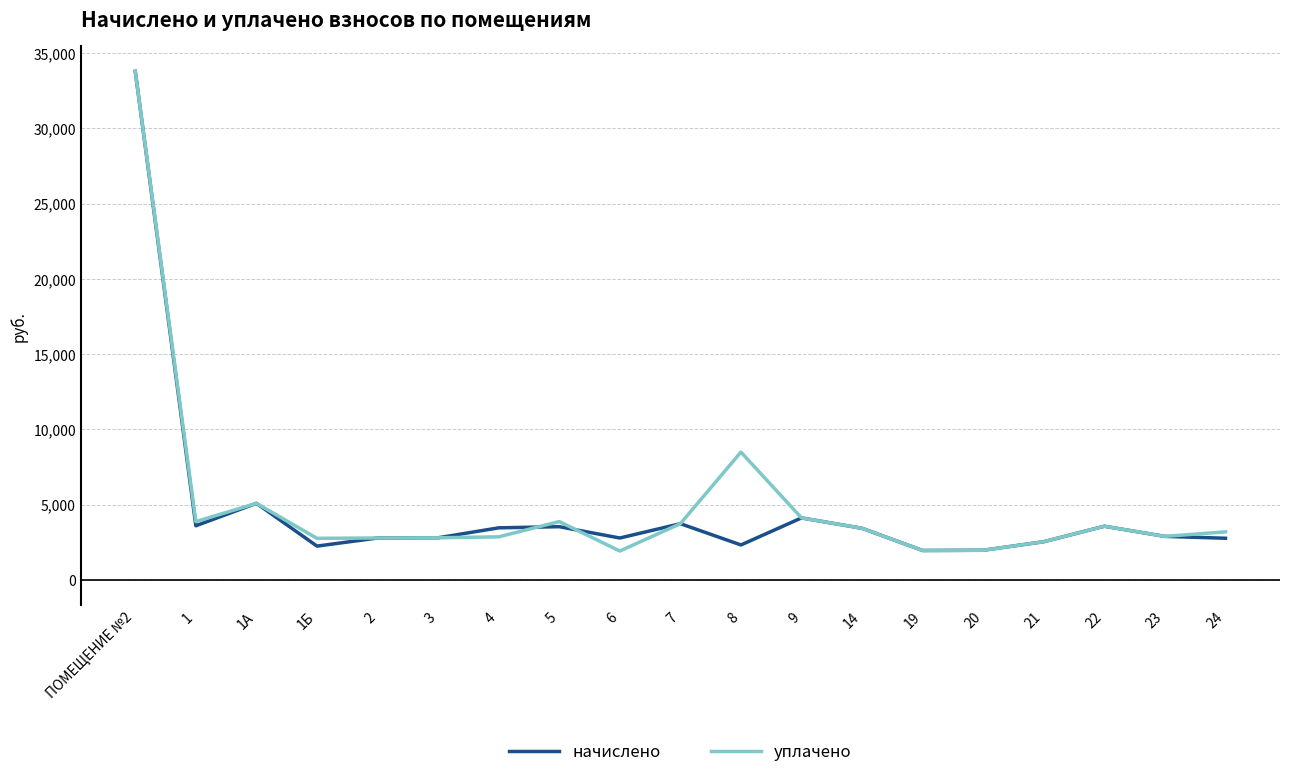

At 6, list the series in order from largest to smallest.

начислено, уплачено